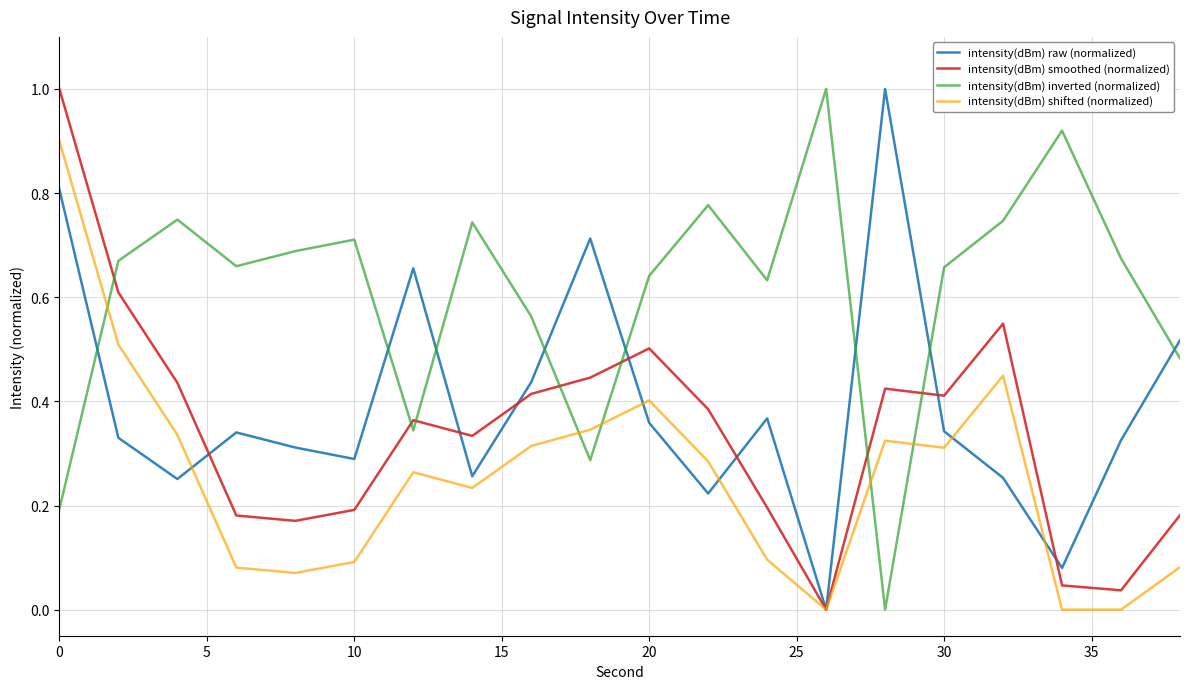

What is the maximum value shown in the chart?

1.0